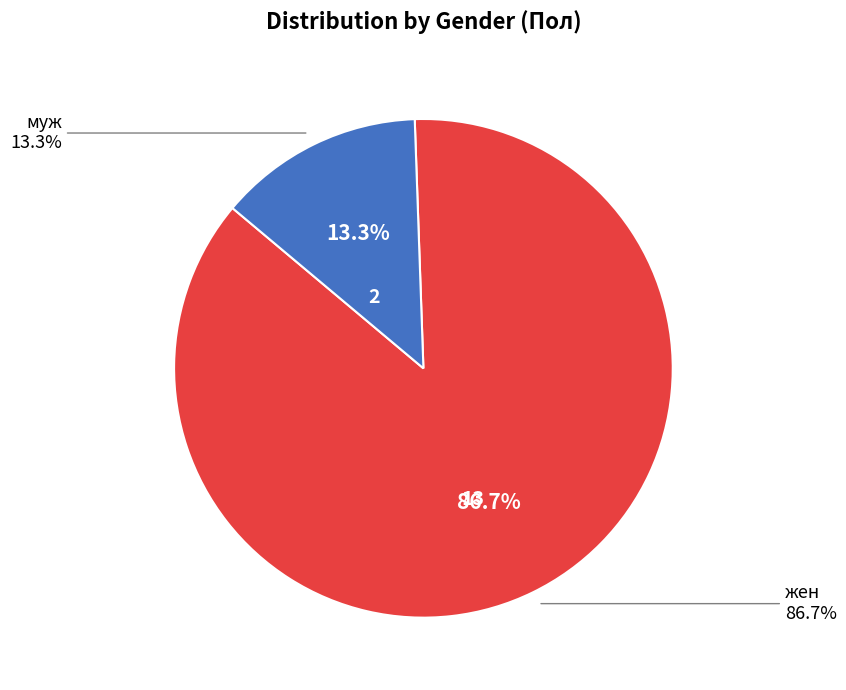

To the nearest percent, what percentage of the pie is жен?

87%